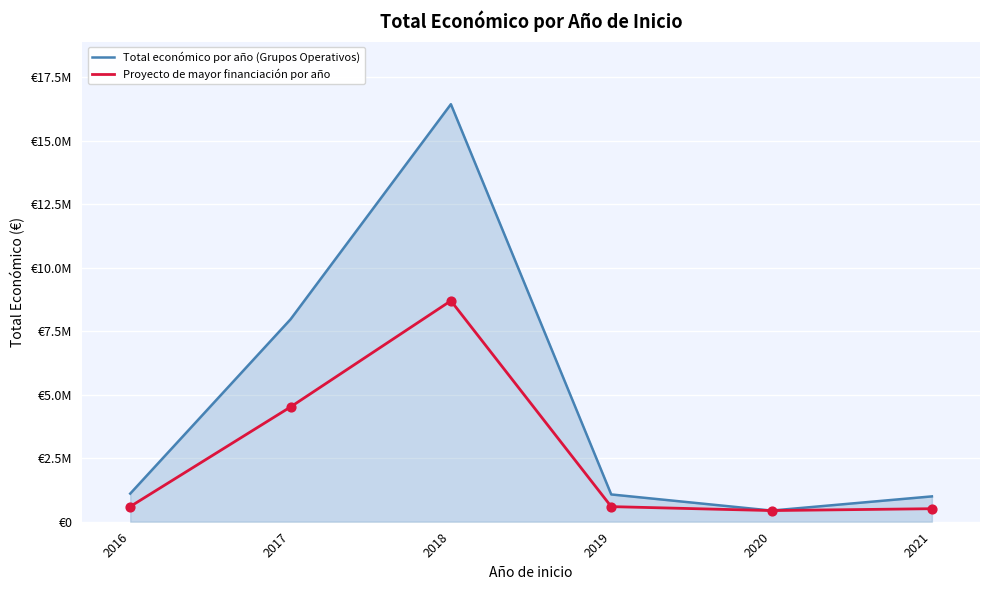

Is the value of Total económico por año (Grupos Operativos) at 2017 greater than the value of Proyecto de mayor financiación por año at 2019?

Yes